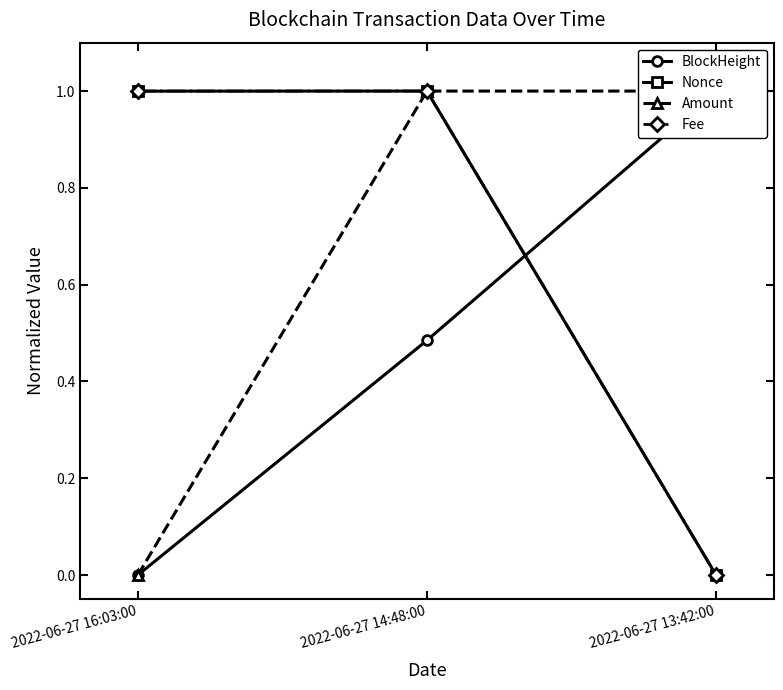

What is the label of the 1st point from the left?

2022-06-27 16:03:00